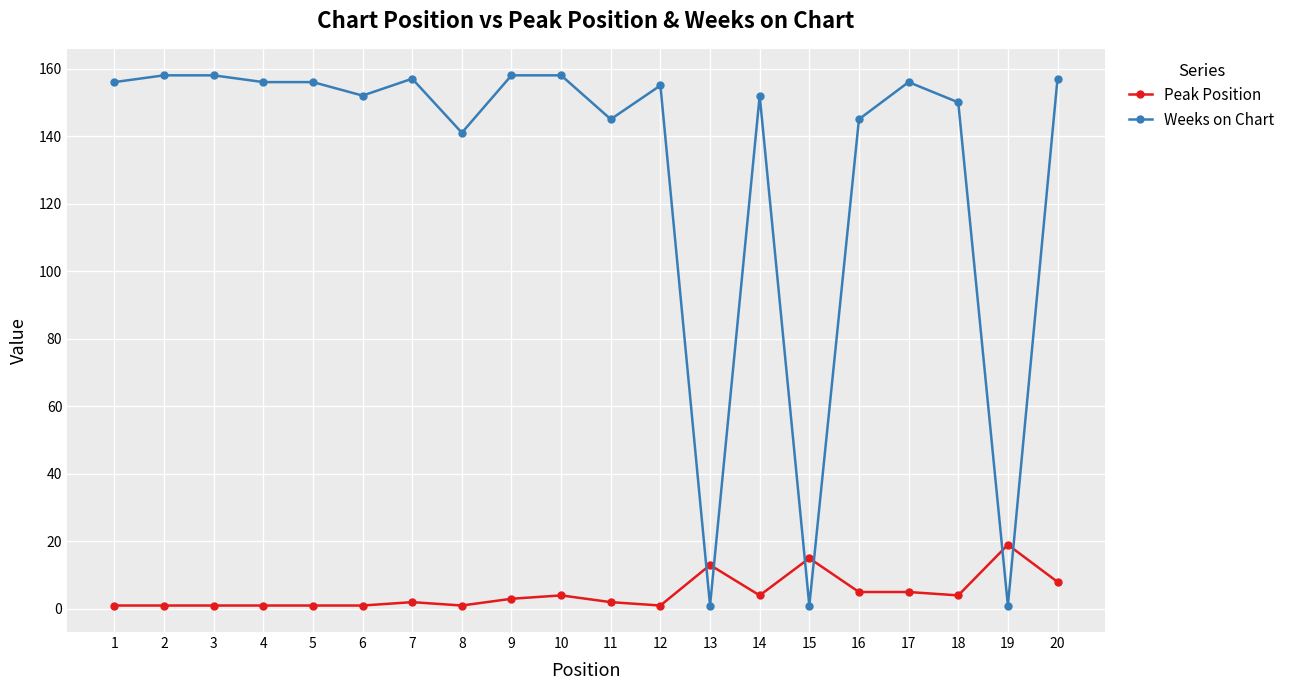

Which series has the largest range (max minus min)?

Weeks on Chart